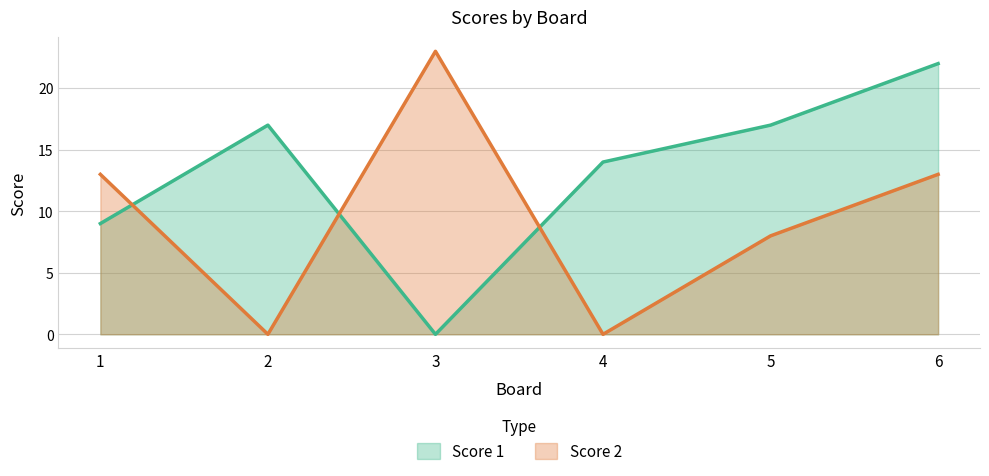

Does the chart display data point markers on the line(s)?

No